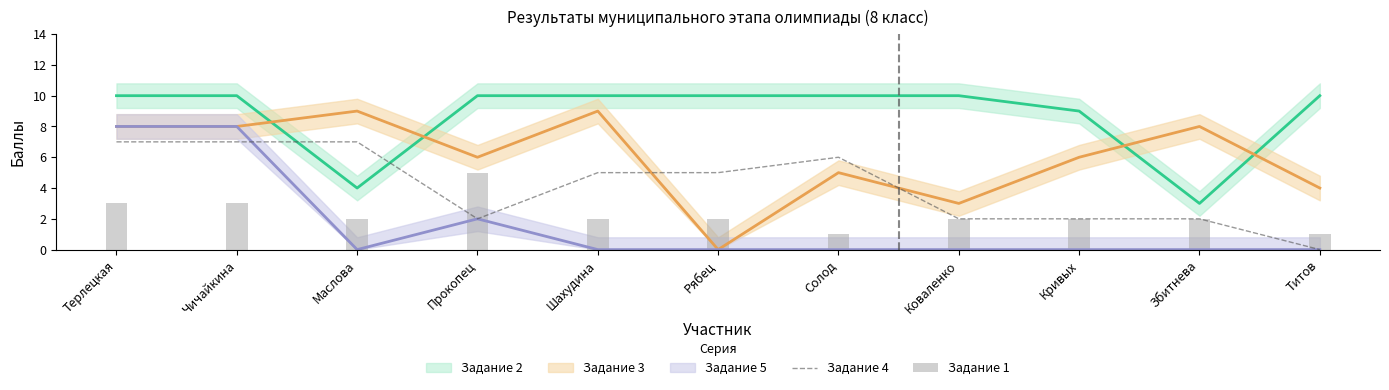

Where is Задание 4 nearest to the value 3?

Прокопец